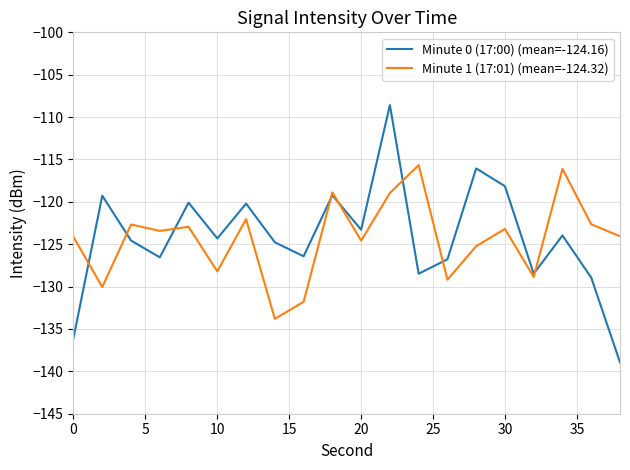

List the series in order of their peak value, lowest first.

Minute 1 (17:01) (mean=-124.32), Minute 0 (17:00) (mean=-124.16)